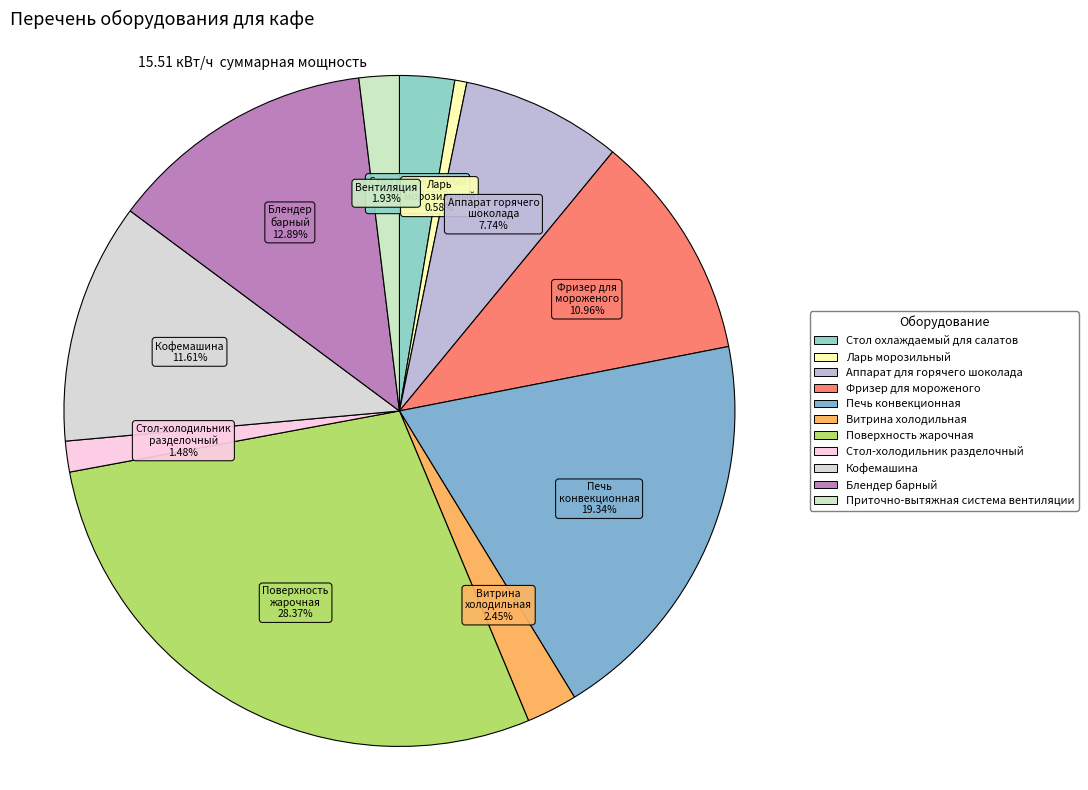

True or false: Стол охлаждаемый для салатов accounts for 17% of the total.

False